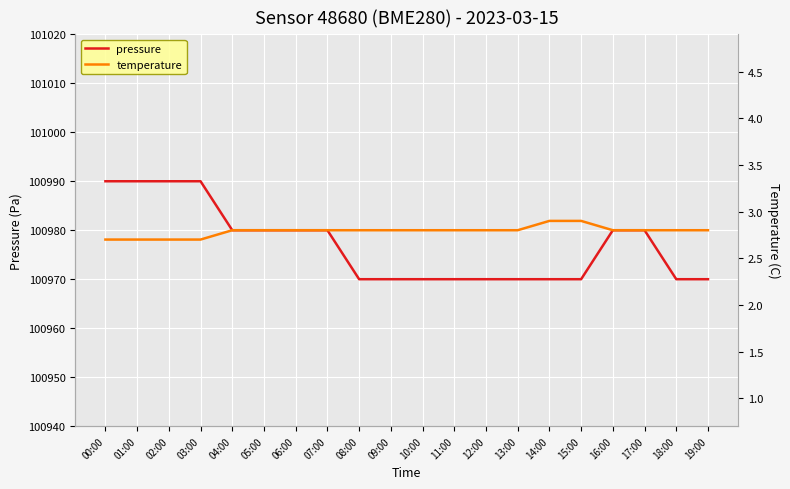

What is the value of the pressure point at the 10th from the left?

100970.0